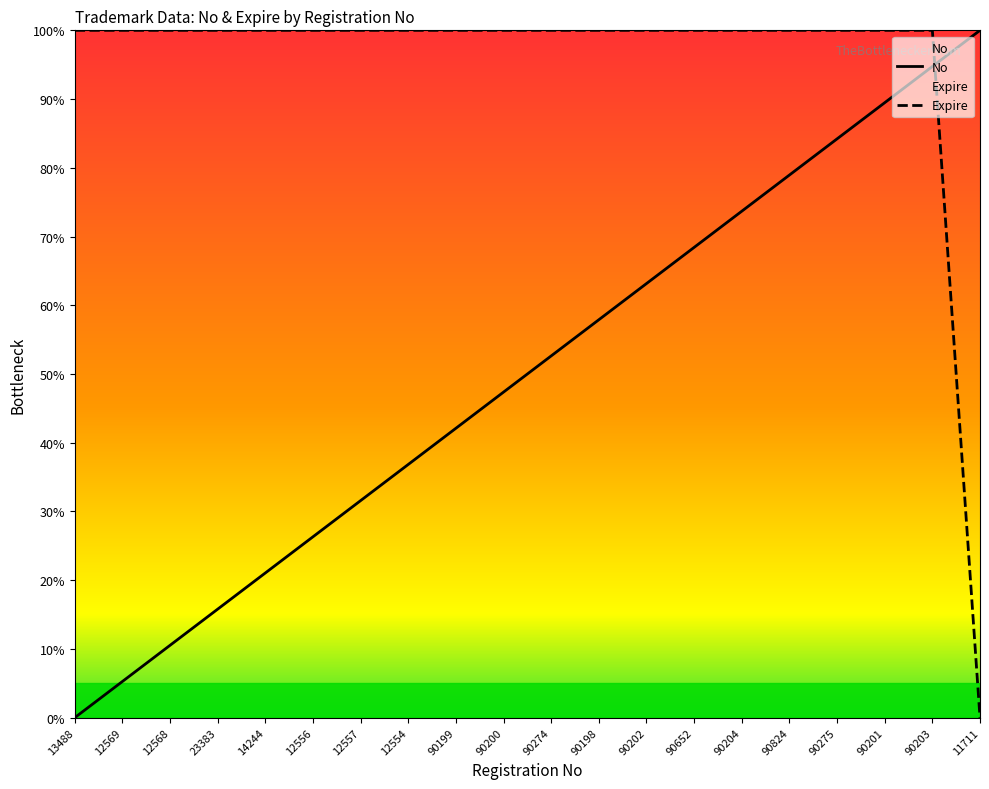

What is the difference between the maximum and second lowest values in the No series?

94.7